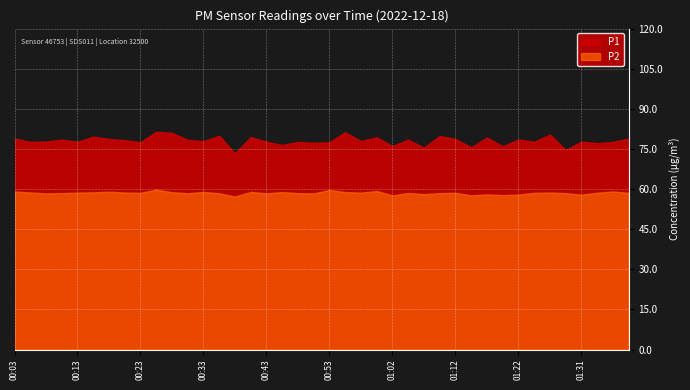

True or false: P1 and P2 cross at least once.

False